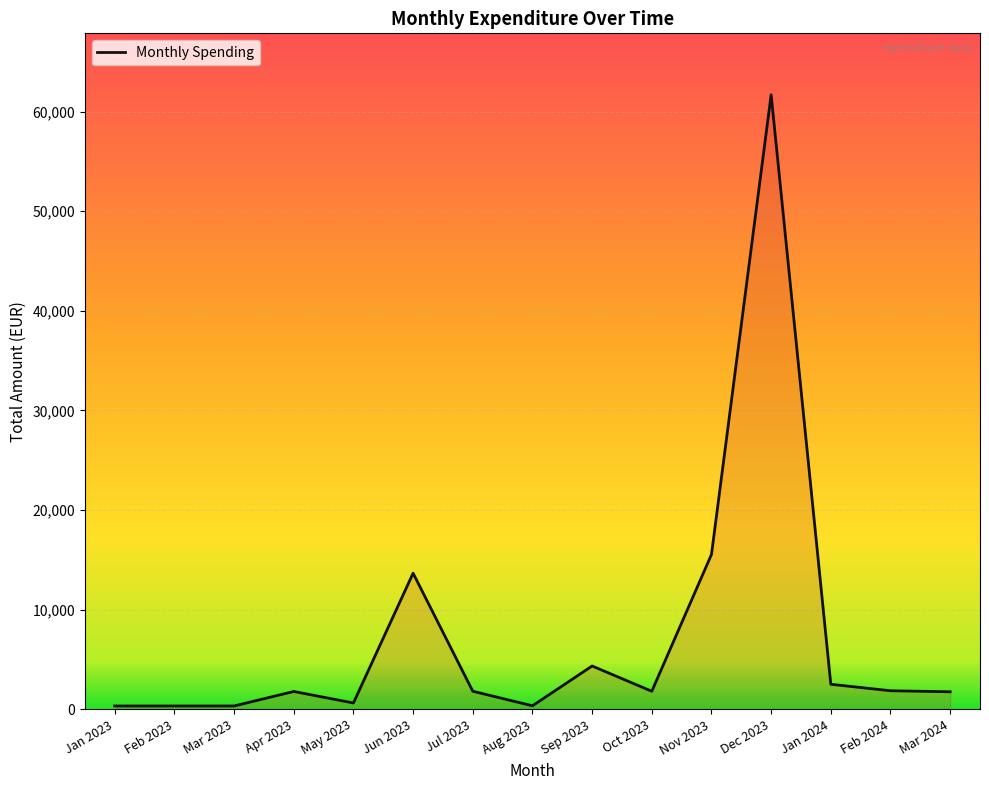

Is this an area chart (filled region under the line)?

No